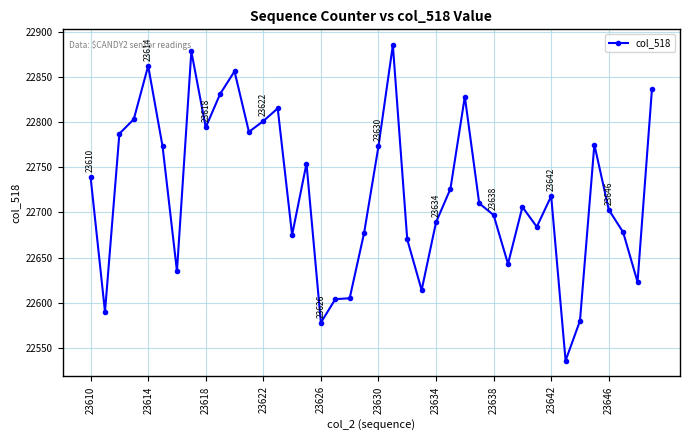

What is the difference between the maximum and minimum values?

349